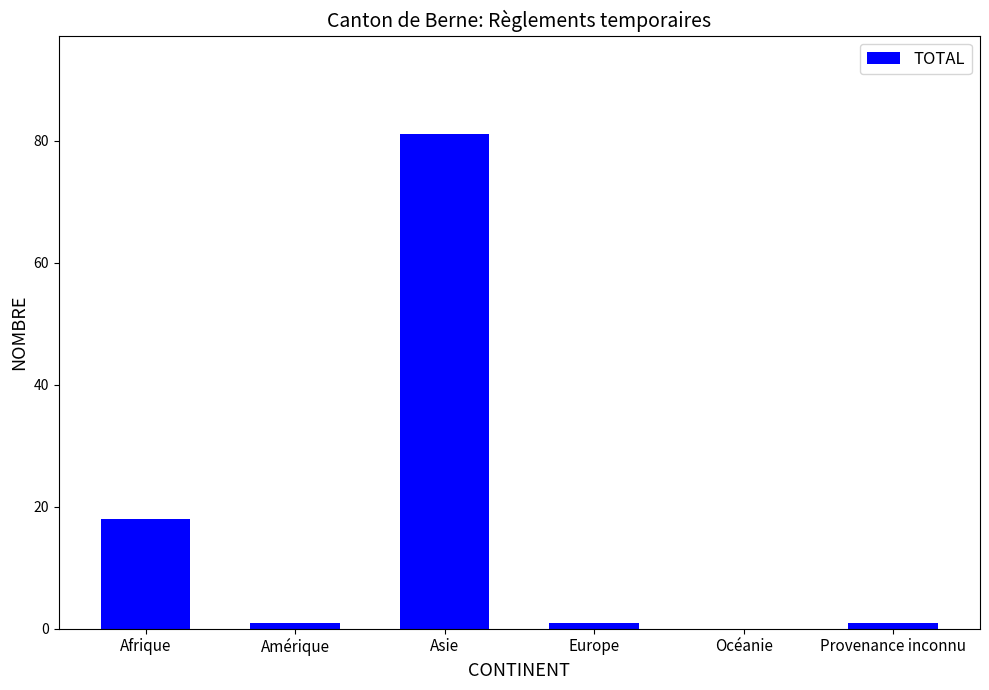

Reading left to right, extract all data points from this chart.

Afrique=18	Amérique=1	Asie=81	Europe=1	Océanie=0	Provenance inconnu=1